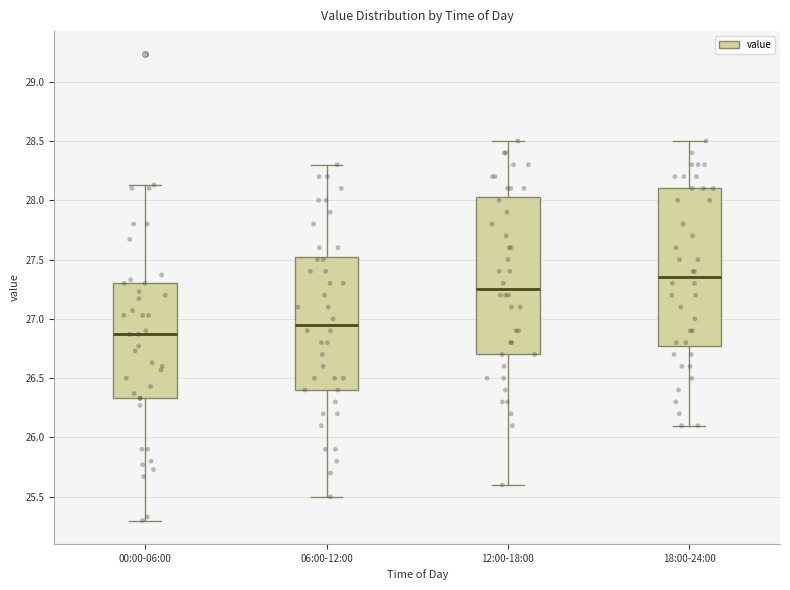

Reading left to right, transcribe this box plot: for each box, give where its median line is, the range the box spans, and where its two whiskers end, as read against the y-axis. The values are not printed on the chart, so give them approximately, as read against the axis.

00:00-06:00: median 26.85, box 26.35 to 27.30, whiskers 25.30 to 28.15
06:00-12:00: median 26.95, box 26.40 to 27.55, whiskers 25.50 to 28.30
12:00-18:00: median 27.25, box 26.70 to 28.05, whiskers 25.60 to 28.50
18:00-24:00: median 27.35, box 26.80 to 28.10, whiskers 26.10 to 28.50